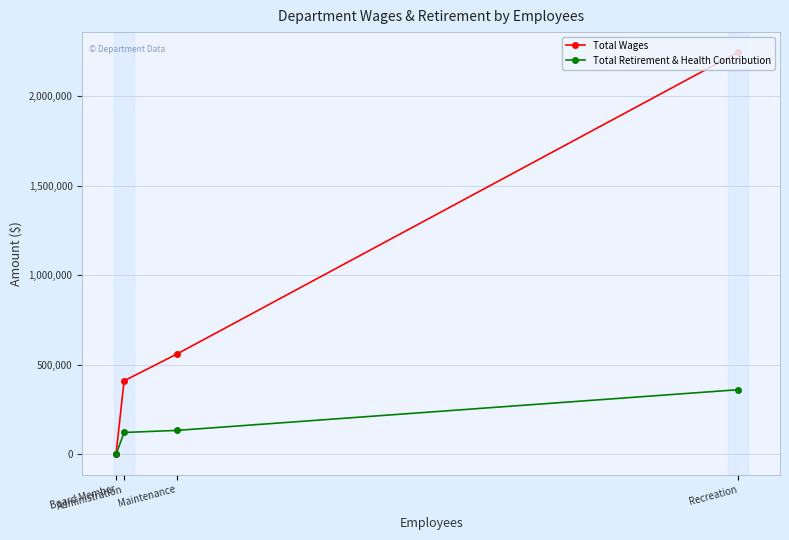

True or false: Total Wages and Total Retirement & Health Contribution intersect in this chart.

False